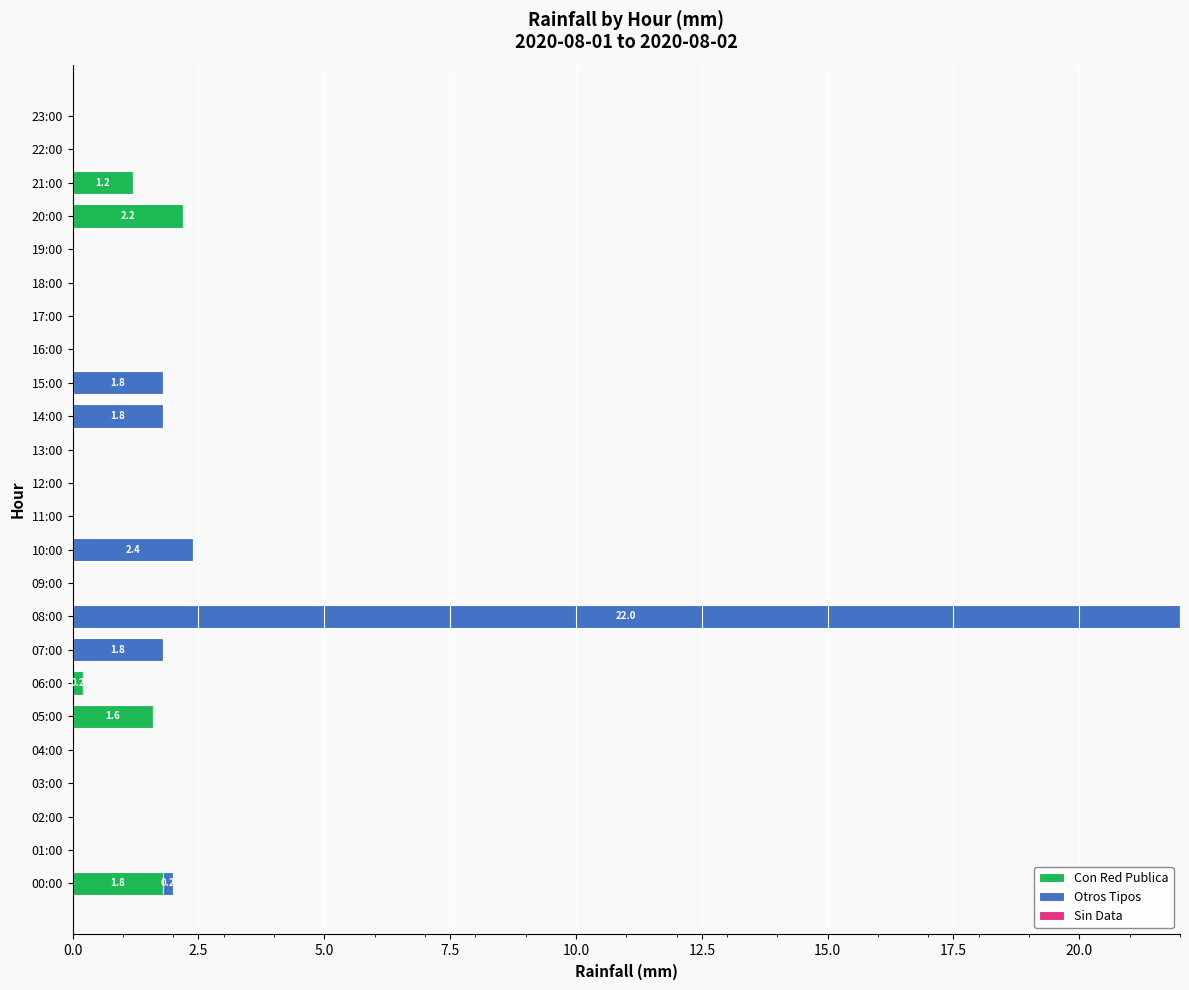

Is it true that Con Red Publica equals 1.0 at 17:00?

False